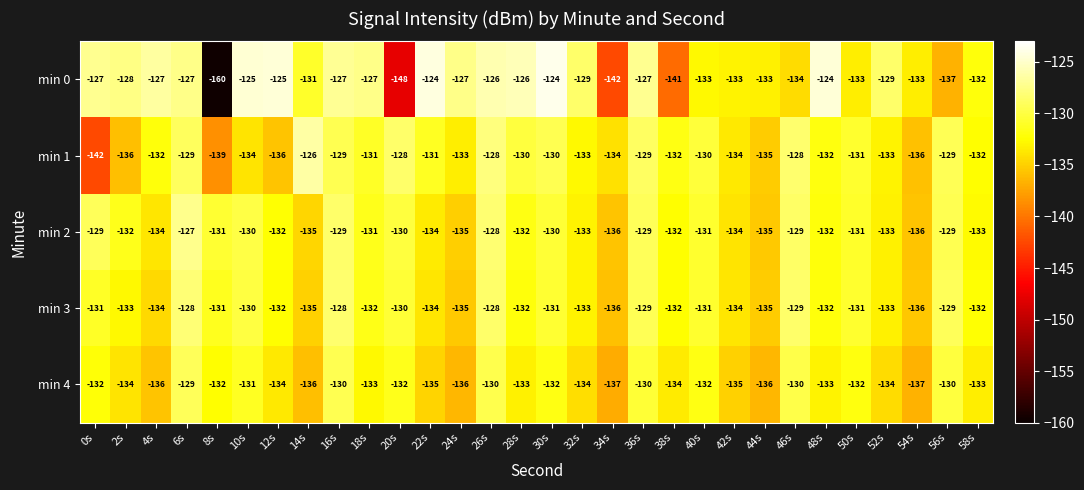

What is the smallest value displayed?

-160